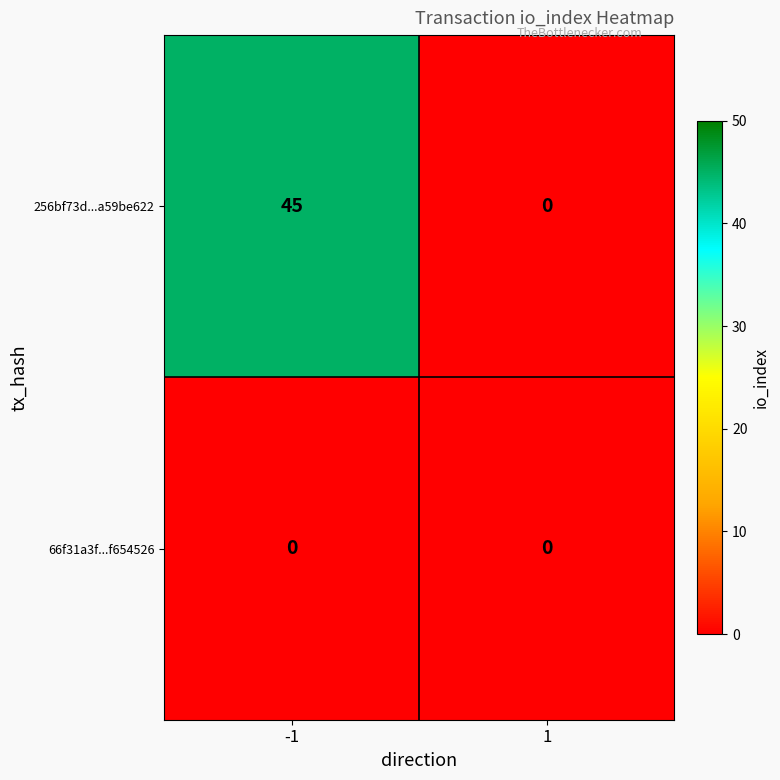

List the series in order of their overall mean, lowest first.

66f31a3f...f654526, 256bf73d...a59be622